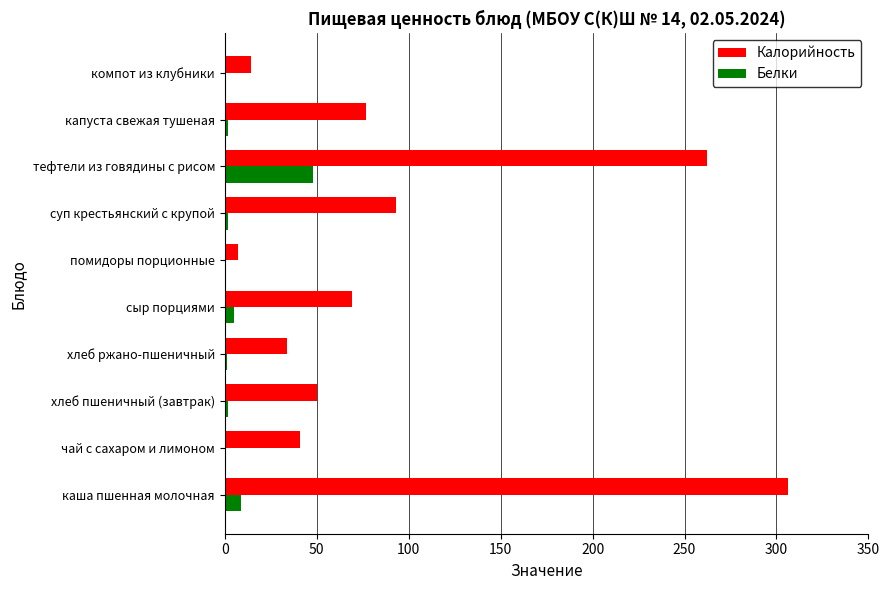

Which series changed the most between хлеб ржано-пшеничный and сыр порциями?

Калорийность